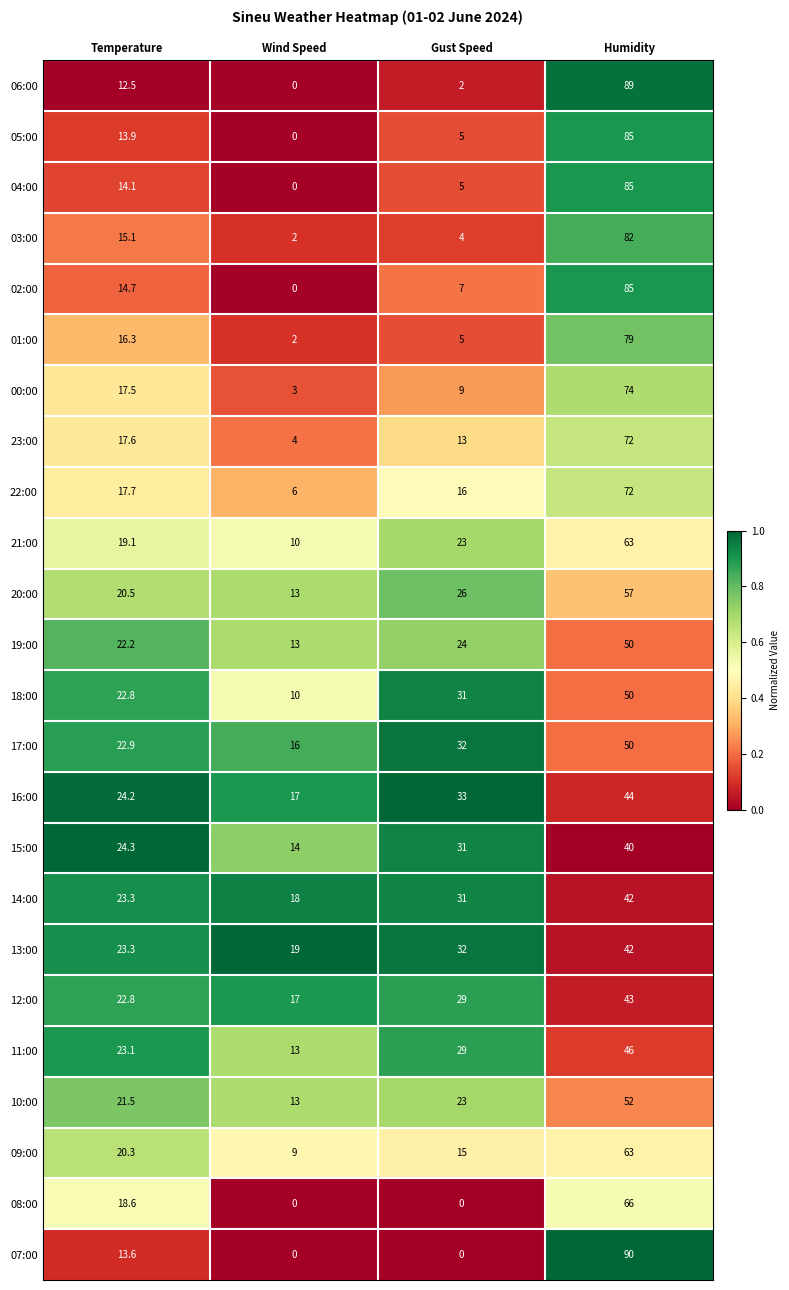

What is the spread (max minus min) of values at Temperature?

11.8